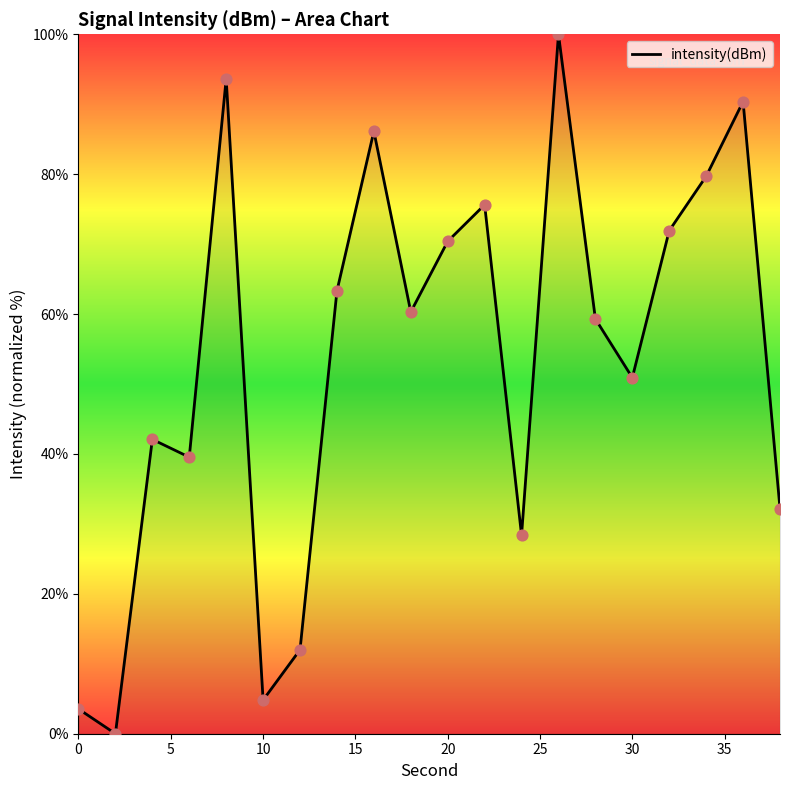

What is the greatest value displayed?

100.0